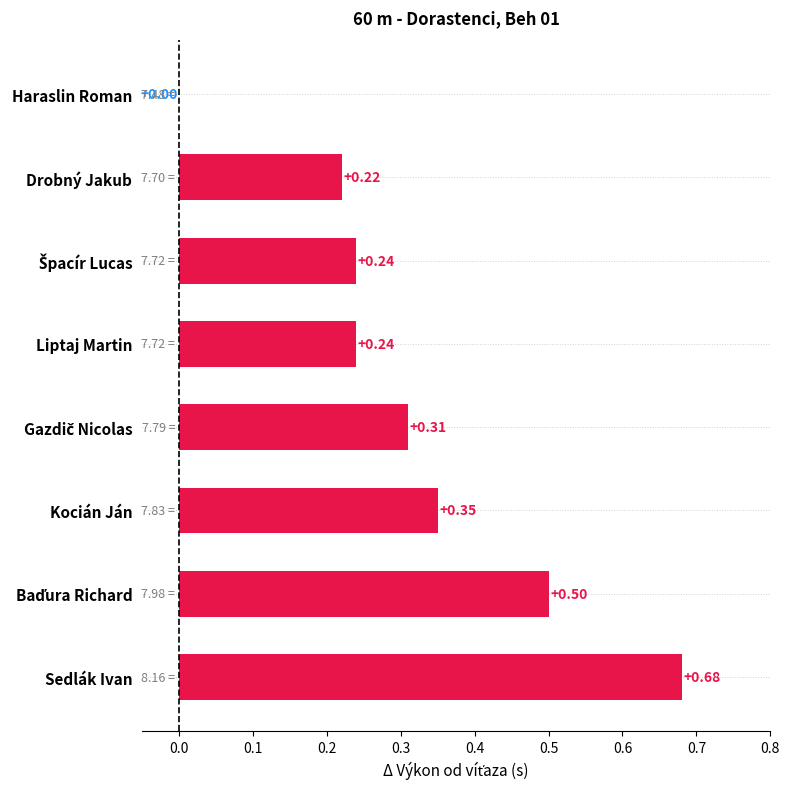

Does the chart contain stacked bars?

No